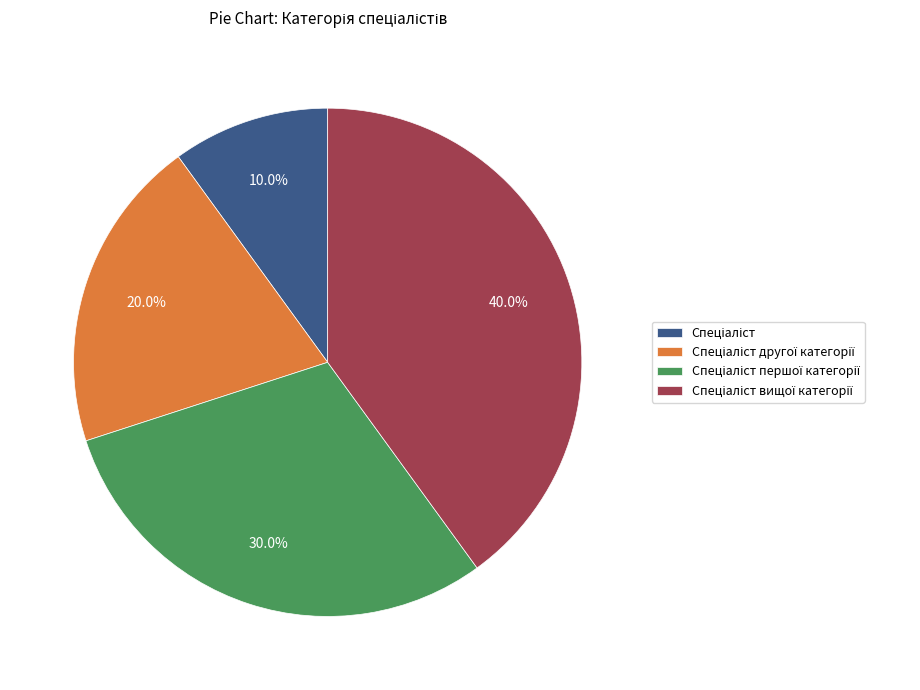

Does any single category account for the majority?

No